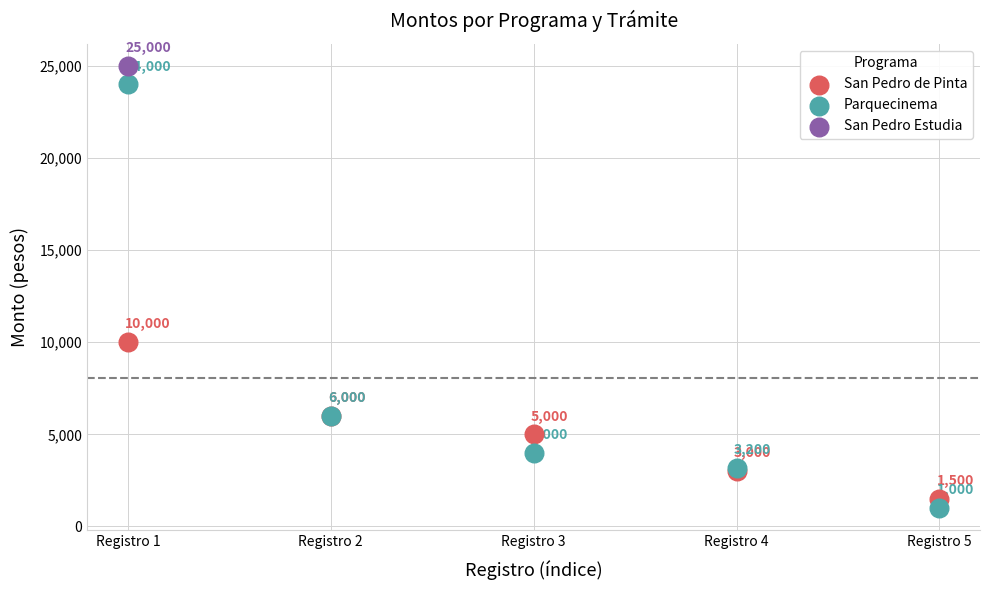

Which series reaches the maximum Y coordinate?

San Pedro Estudia